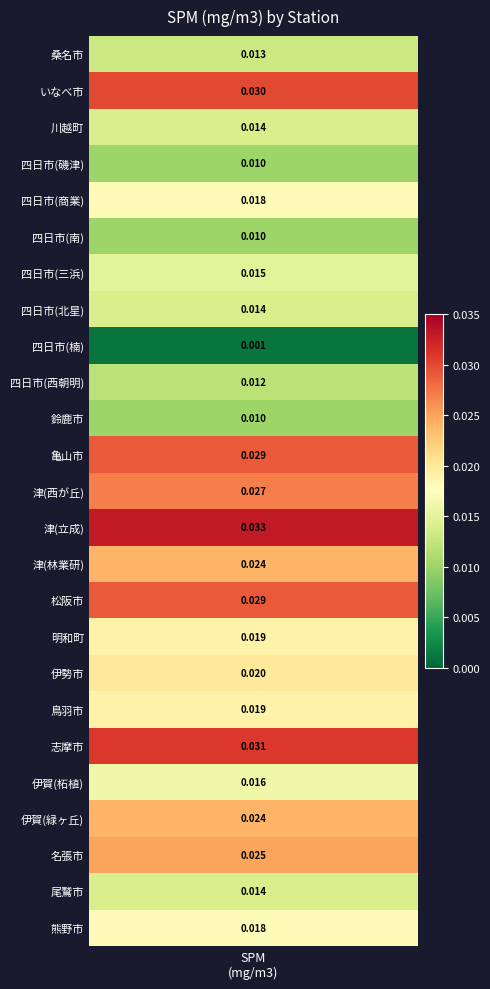

Is it true that the value at 23 is 0.0?

False